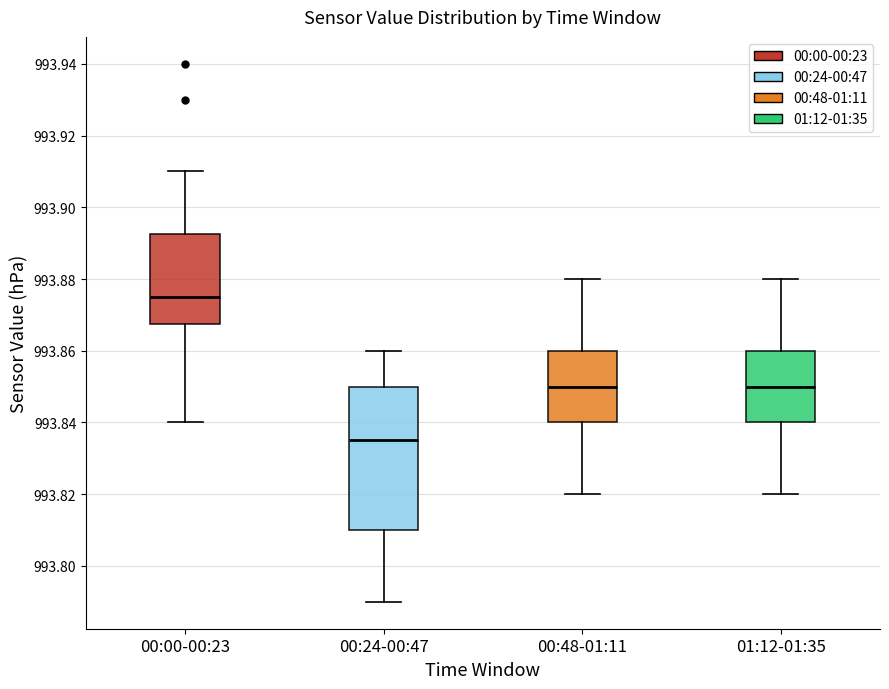

Reading left to right, read every box against the y-axis: the position of its median line, the range the box covers, and the ends of its whiskers. The values are not printed on the chart, so give them approximately, as read against the axis.

00:00-00:23: median 993.876, box 993.868 to 993.892, whiskers 993.840 to 993.910
00:24-00:47: median 993.836, box 993.810 to 993.850, whiskers 993.790 to 993.860
00:48-01:11: median 993.850, box 993.840 to 993.860, whiskers 993.820 to 993.880
01:12-01:35: median 993.850, box 993.840 to 993.860, whiskers 993.820 to 993.880